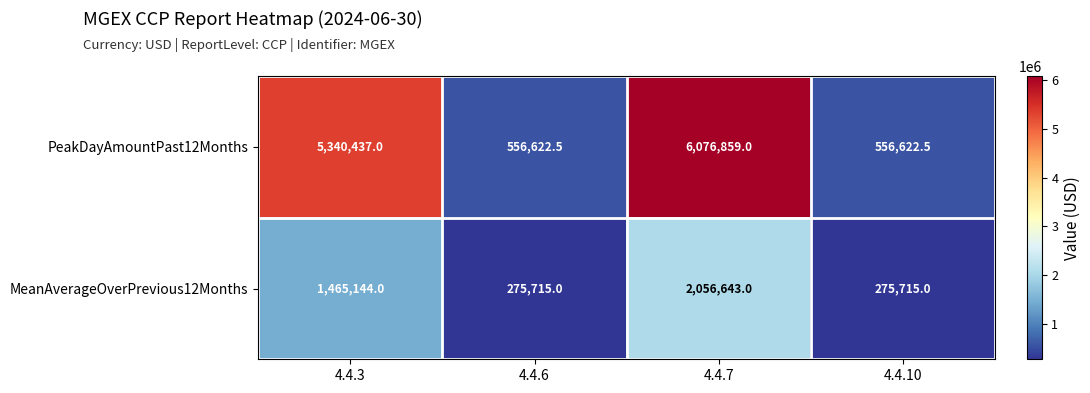

Which series changed the most between 4.4.3 and 4.4.6?

PeakDayAmountPast12Months